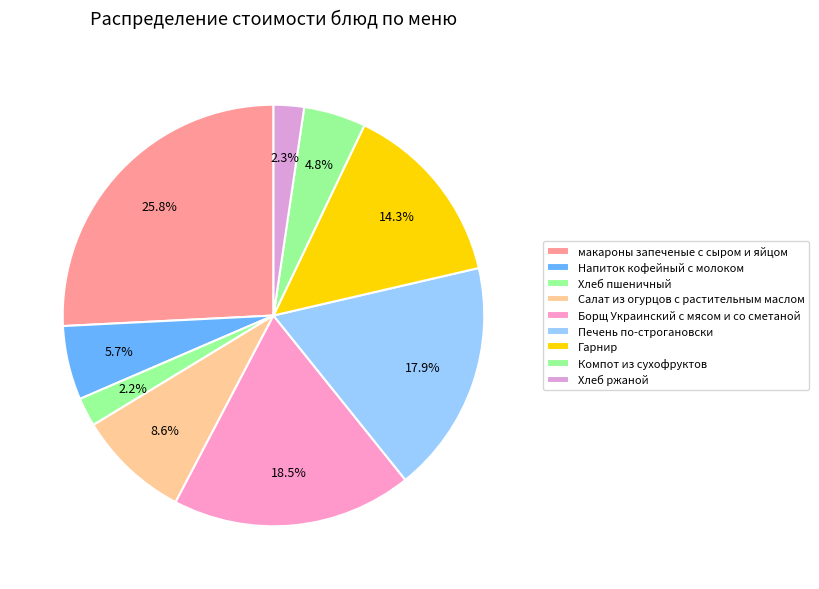

Count the number of slices in the pie.

9